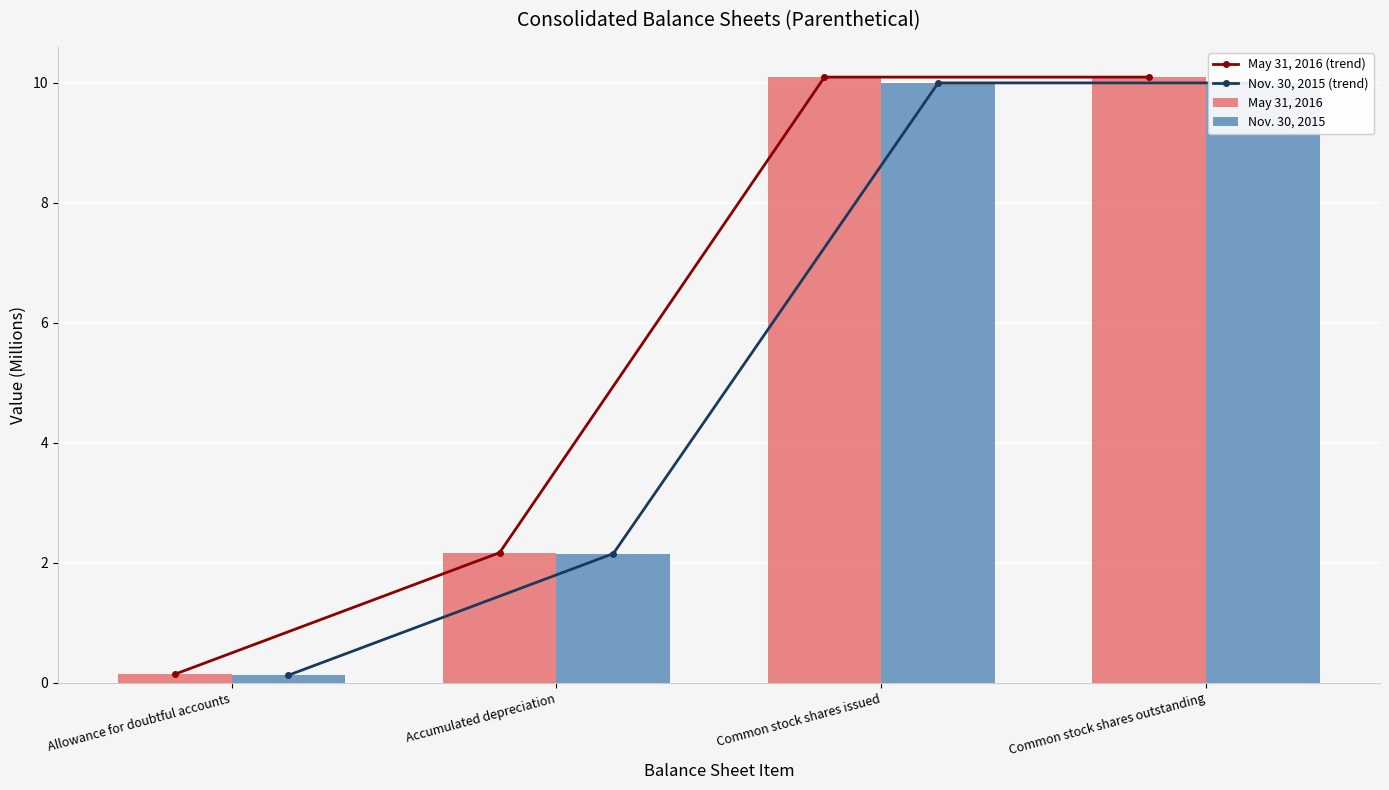

What is the value of the Nov. 30, 2015 (trend) bar at the 2nd from the left?

2.2